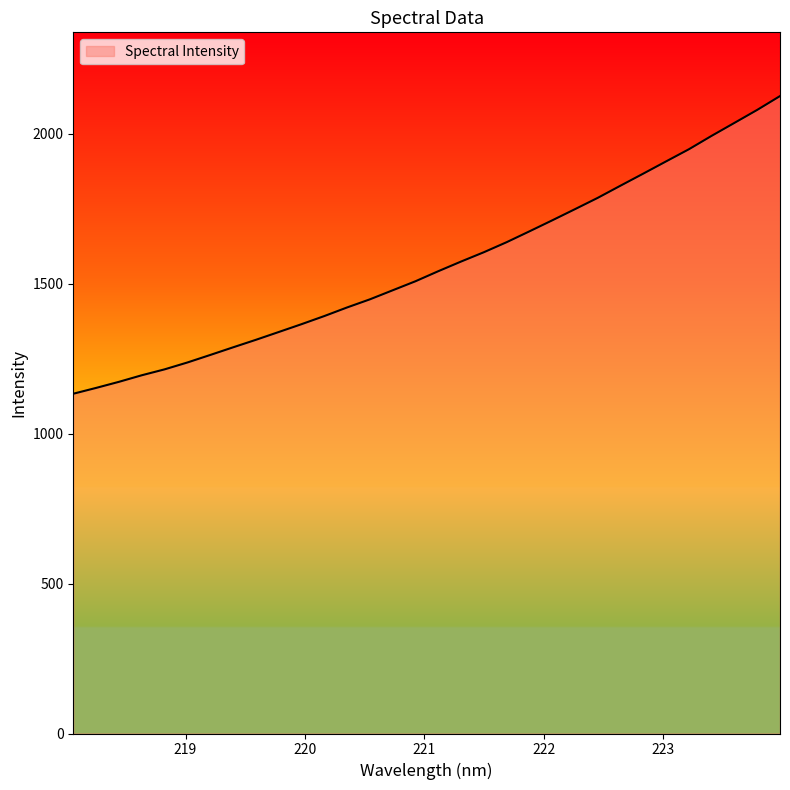

What is the maximum value shown in the chart?

2126.3